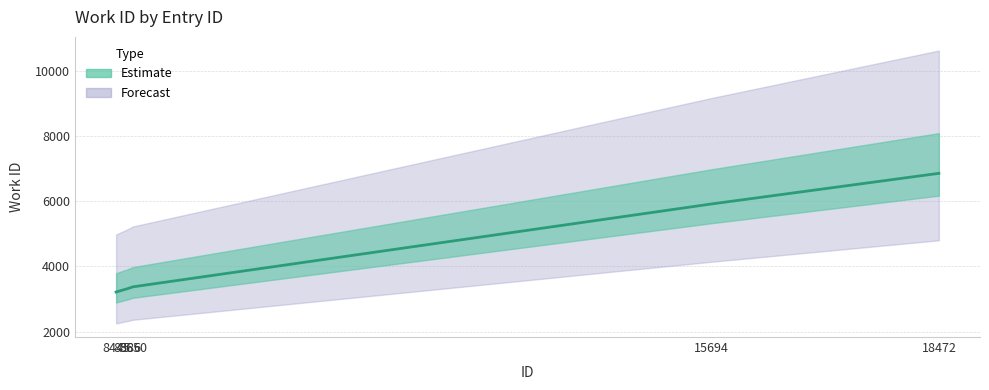

What is the change in value from 8650 to 15694?

+2545